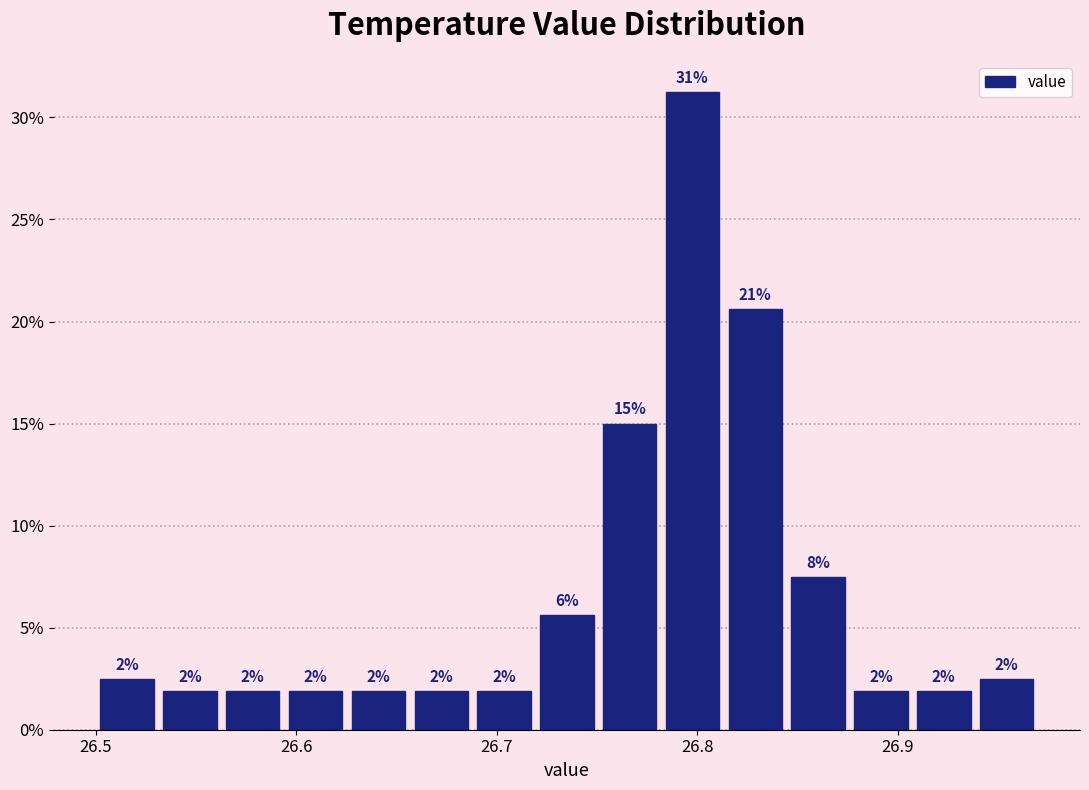

Read against the x-axis, roughly where is the centre of the tallest bar?

26.80